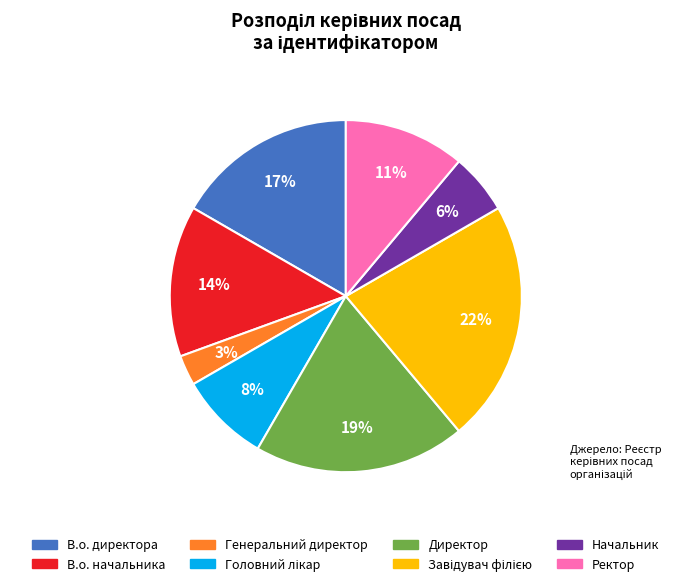

To the nearest percent, what portion does Начальник represent?

6%